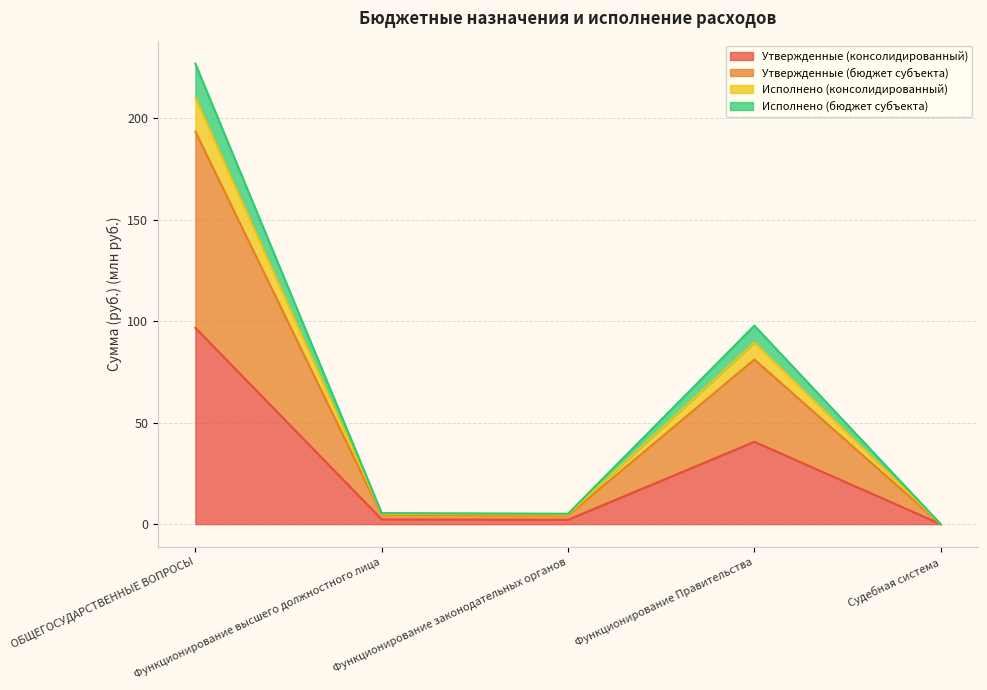

Does the chart display data point markers on the line(s)?

No